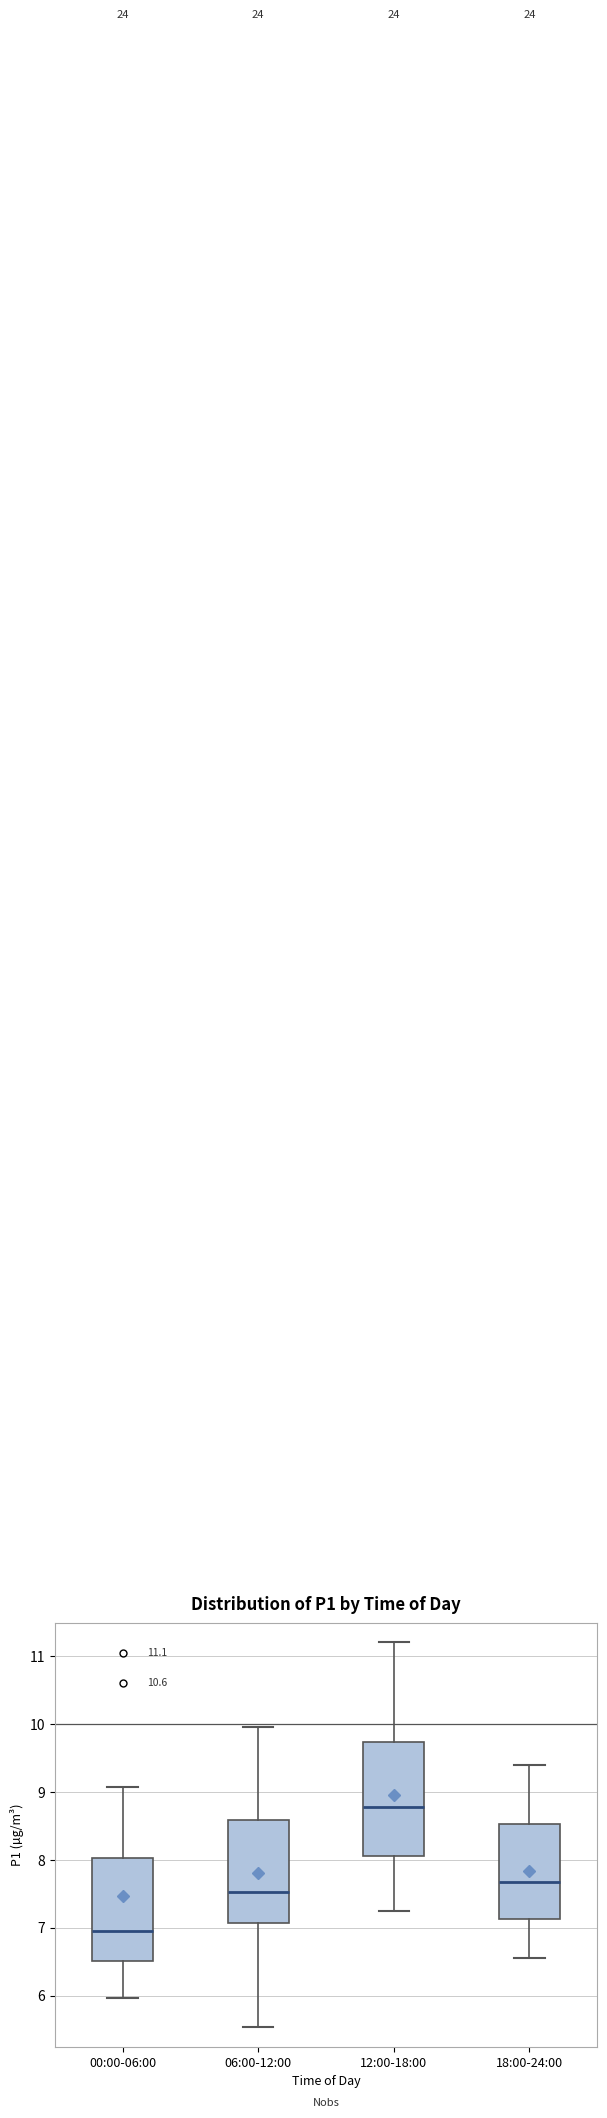

Which box's median line is the highest?

12:00-18:00